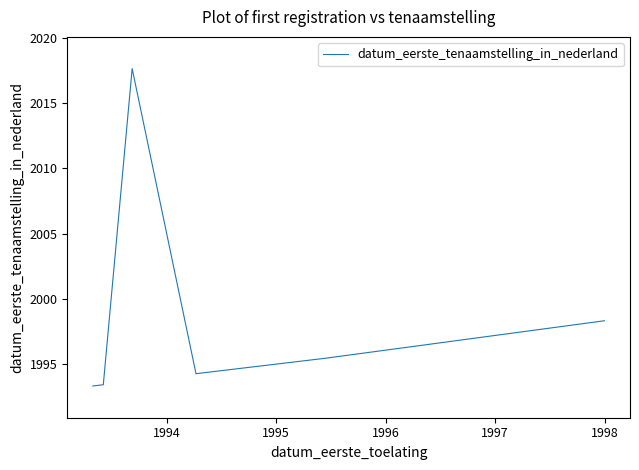

What is the difference between the maximum and minimum values?

24.3